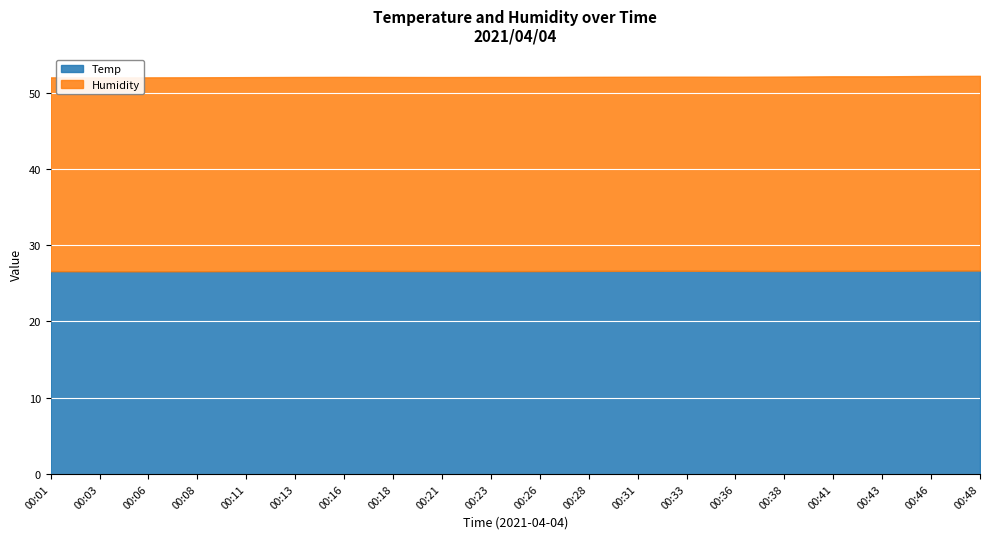

In Humidity, how many points are higher than both neighbors (excluding endpoints)?

2